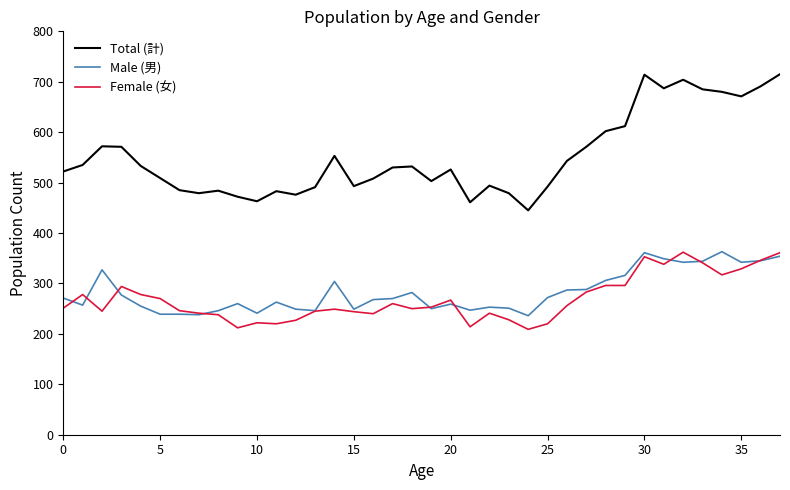

Which series ends up on top after the final intersection of Male (男) and Female (女)?

Female (女)